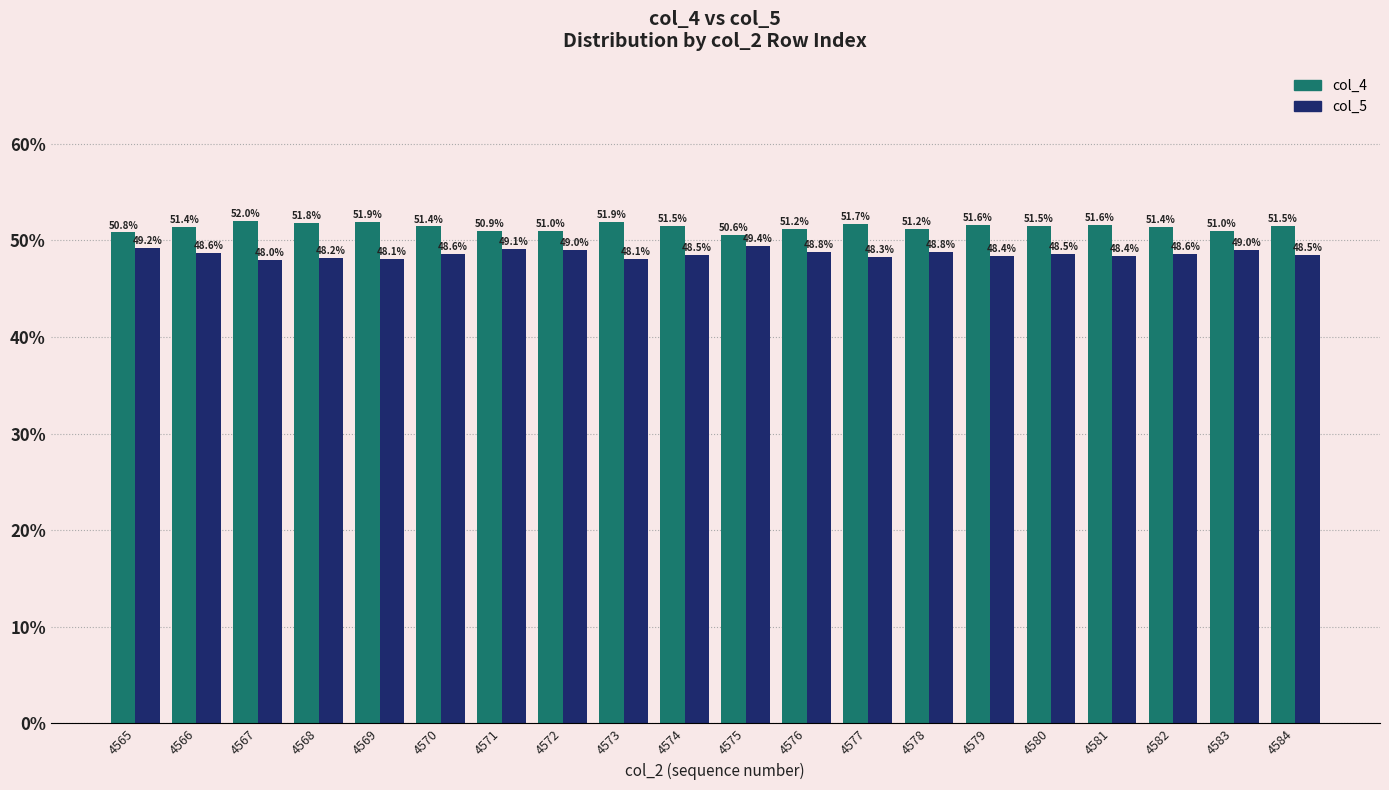

What is the value of the col_4 bar at the 2nd from the left?

51.4